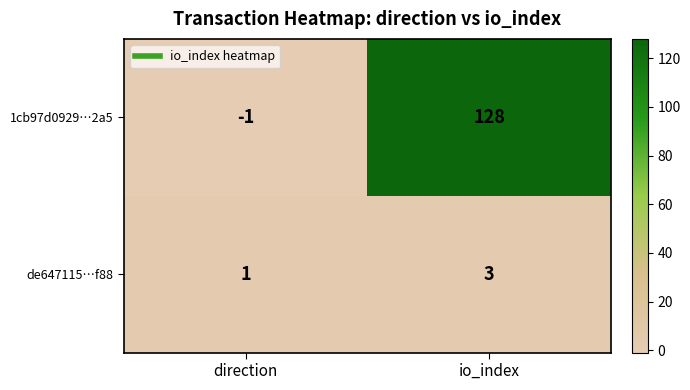

At which category is the sum across all series the highest?

io_index